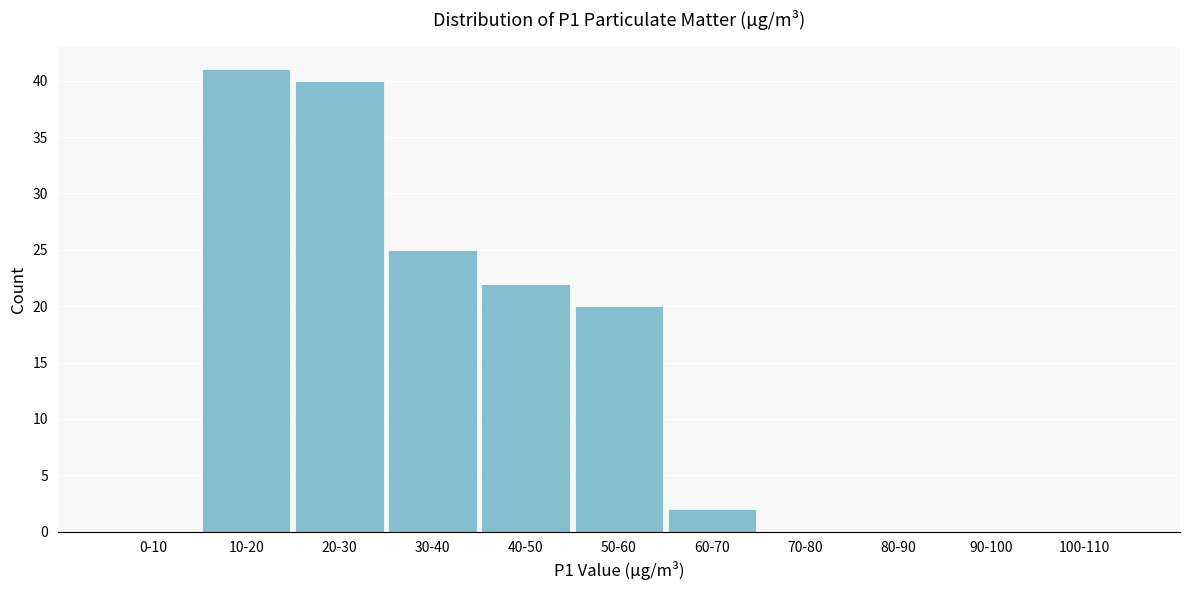

Reading left to right, transcribe all the data shown in this chart.

0-10=0	10-20=41	20-30=40	30-40=25	40-50=22	50-60=20	60-70=2	70-80=0	80-90=0	90-100=0	100-110=0